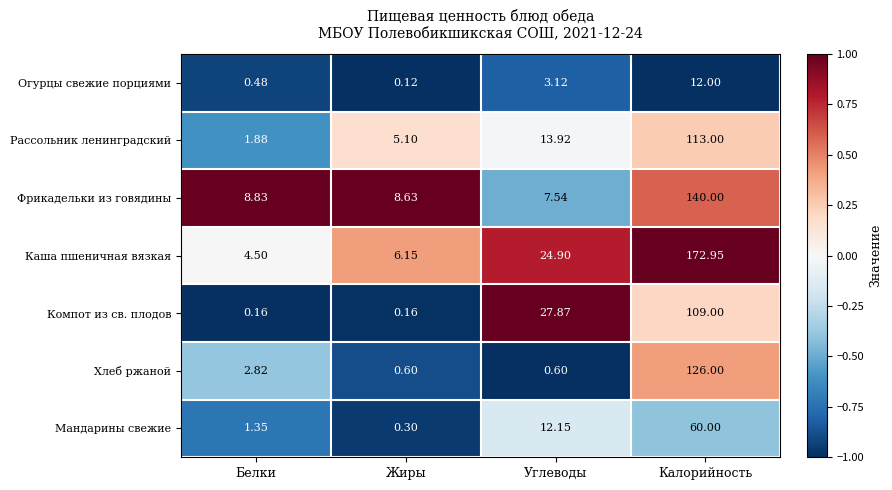

At how many categories does at least one series exceed 0?

4